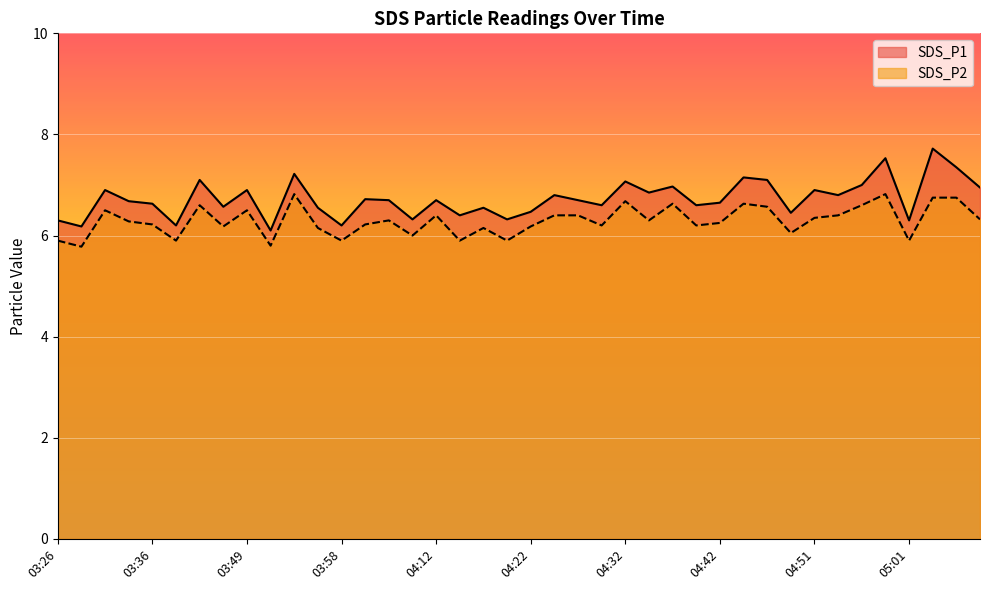

What value does the SDS_P1 series have at 05:08?

7.0